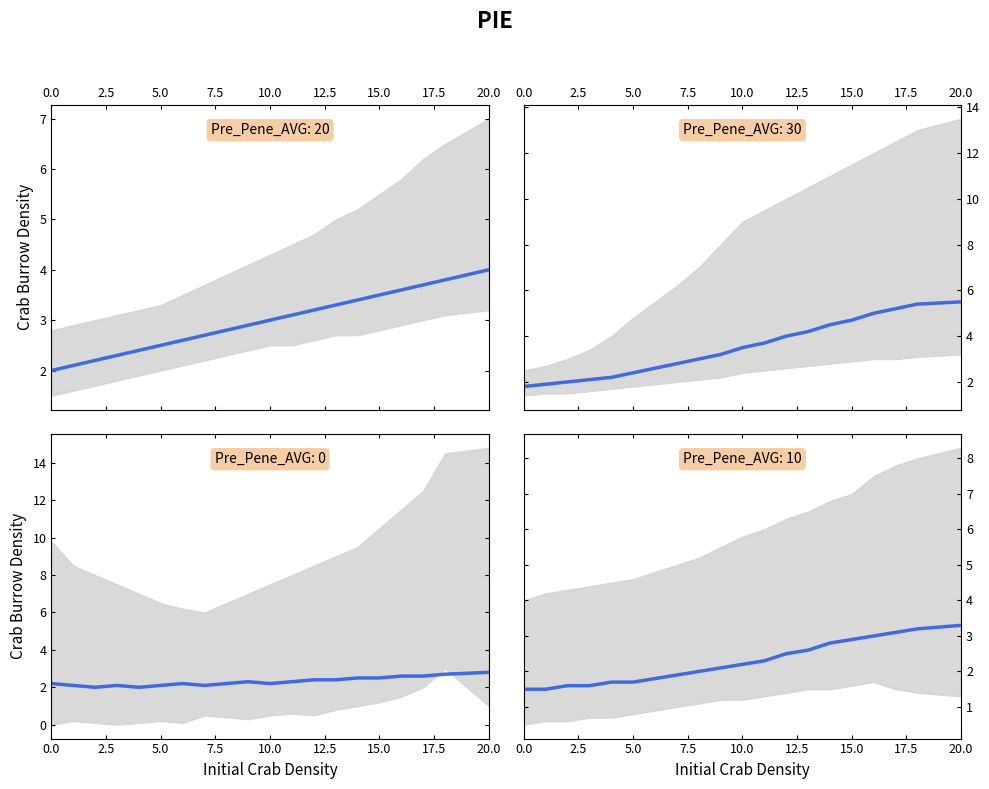

True or false: the data has more than 2 interior local peaks.

False